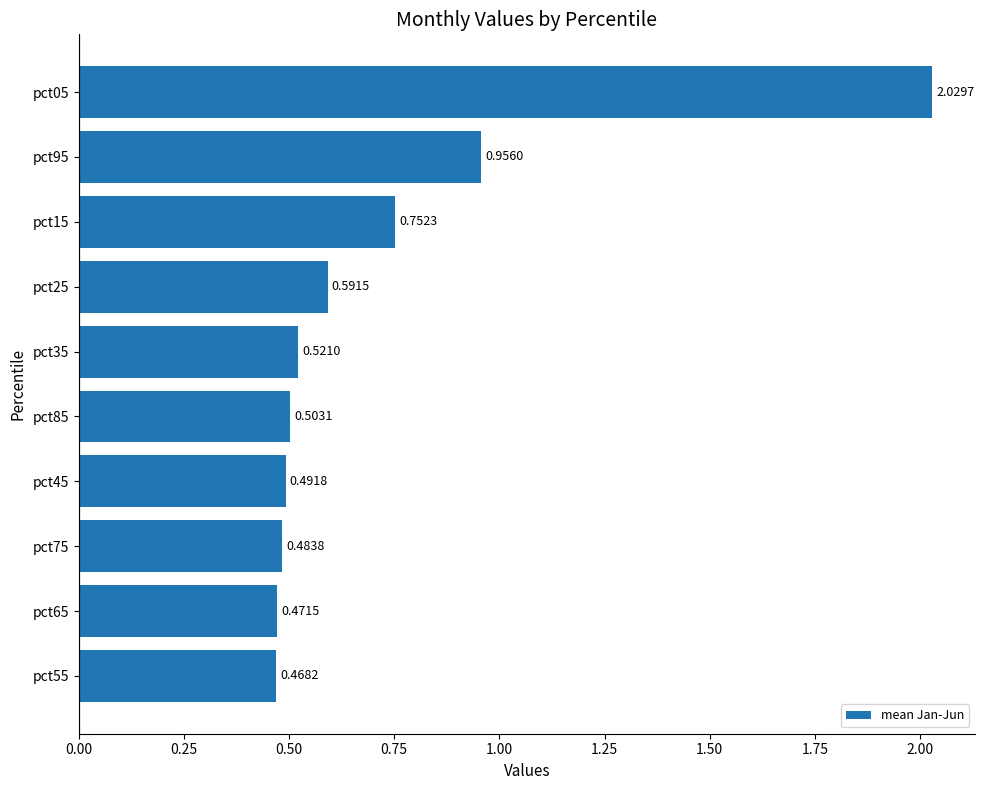

What is the difference between the values at pct65 and pct05?

1.6